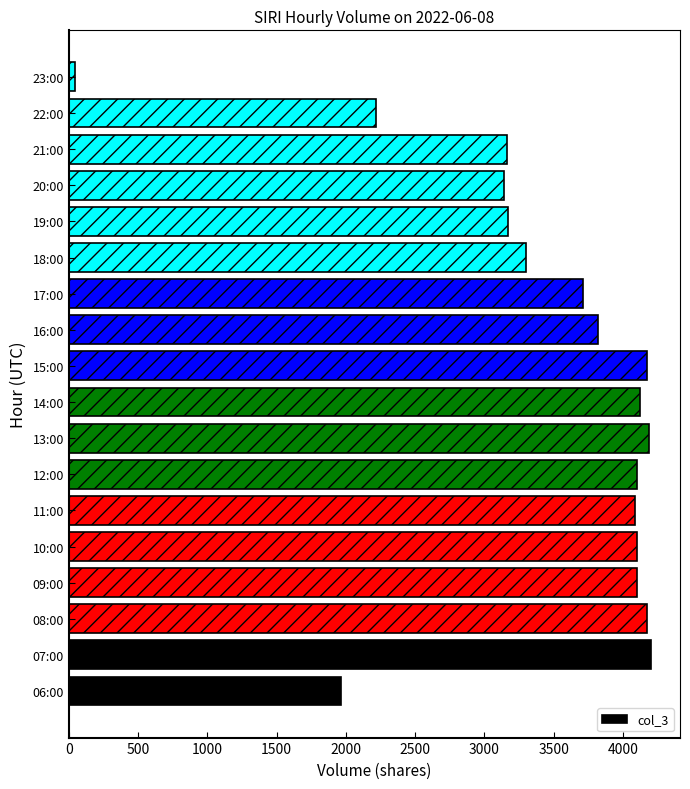

Does the chart contain stacked bars?

No